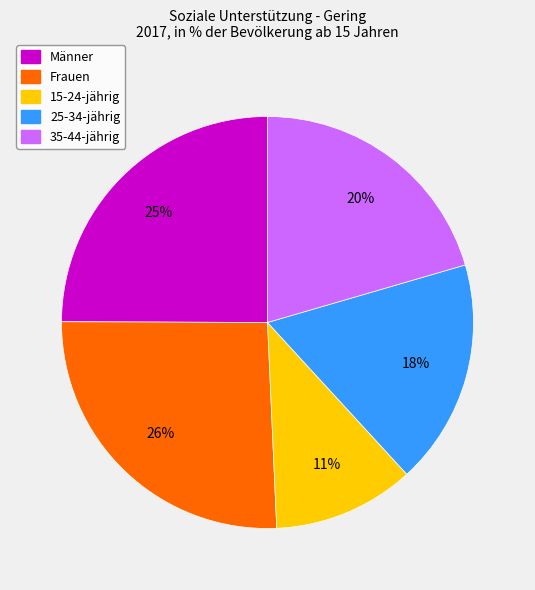

Is it true that 25-34-jährig is 32% of the pie?

False